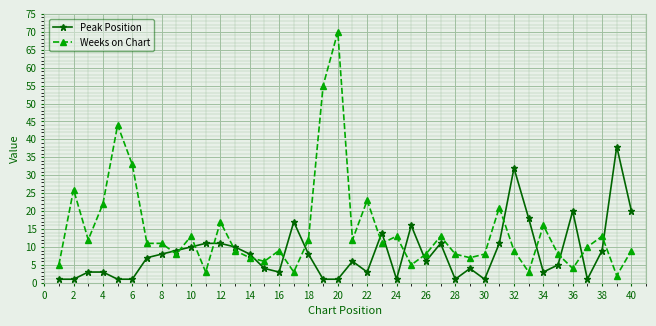

True or false: Weeks on Chart has more than 2 points higher than both neighbors.

True